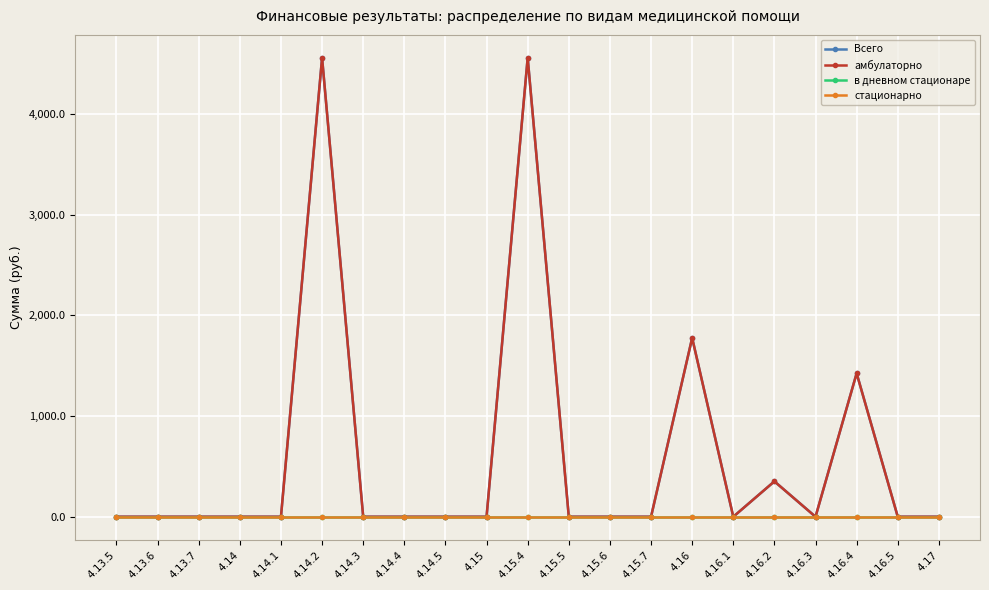

Which category has the highest value in the Всего series?

4.14.2